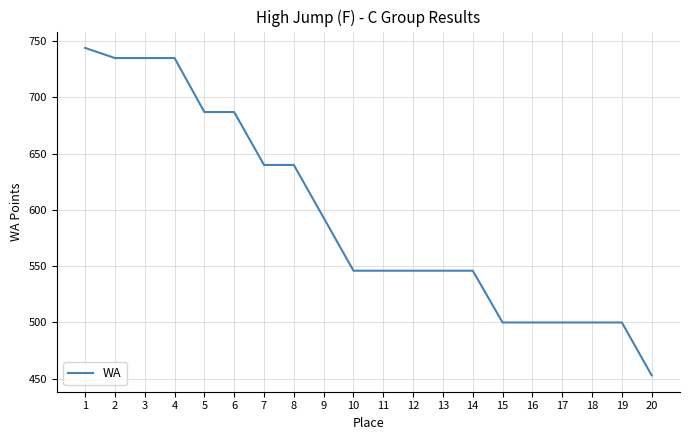

What is the change in value from 12 to 20?

-93